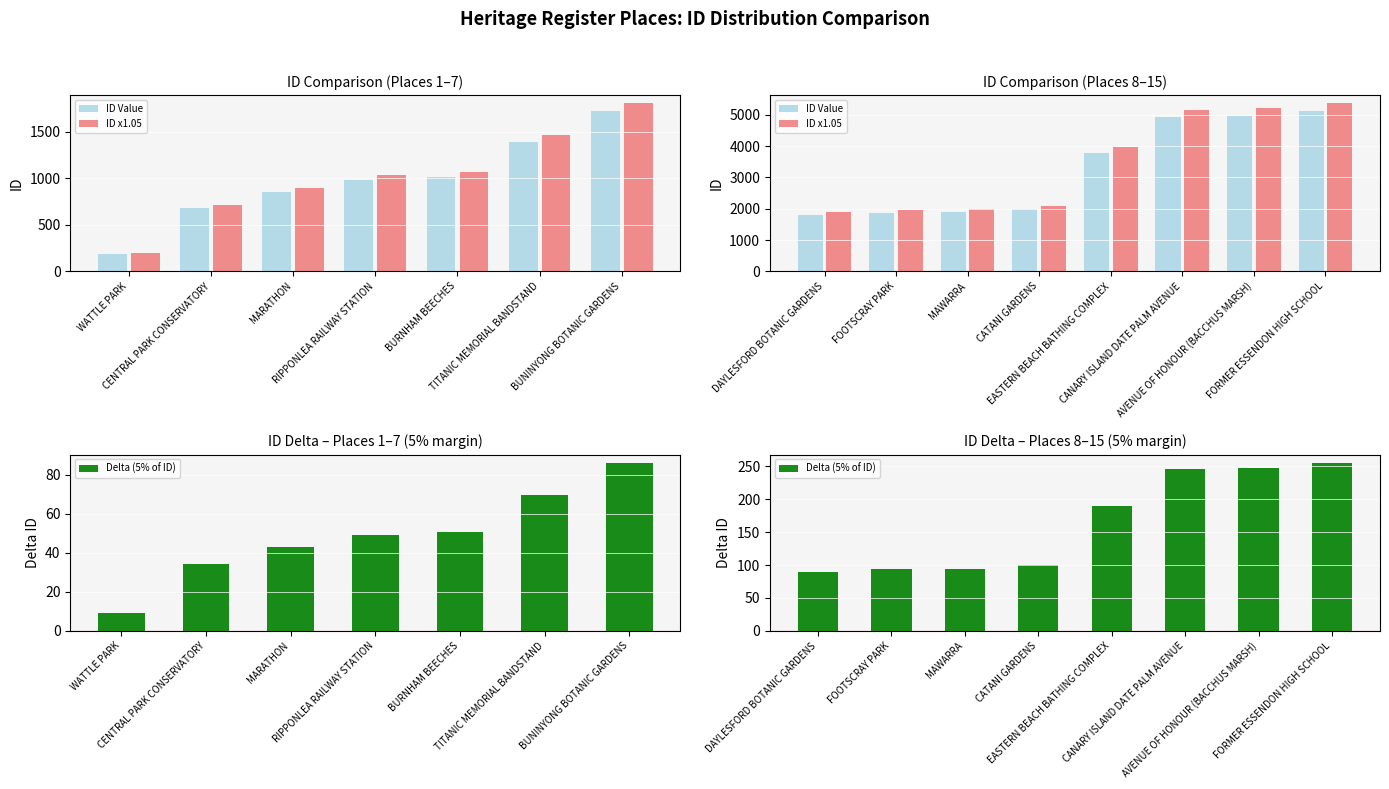

The ID Value series shows 834.9 at CATANI GARDENS. True or false?

False